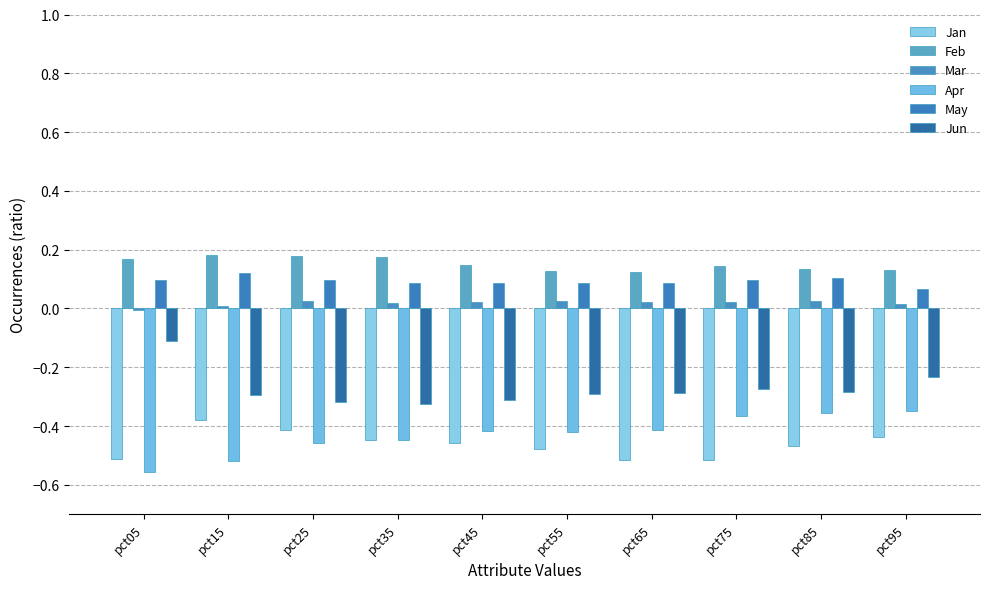

Reading left to right, list all the values displayed in this chart.

Jan: -0.5	-0.4	-0.4	-0.4	-0.5	-0.5	-0.5	-0.5	-0.5	-0.4
Feb: 0.2	0.2	0.2	0.2	0.1	0.1	0.1	0.1	0.1	0.1
Mar: -0.0	0.0	0.0	0.0	0.0	0.0	0.0	0.0	0.0	0.0
Apr: -0.6	-0.5	-0.5	-0.4	-0.4	-0.4	-0.4	-0.4	-0.4	-0.3
May: 0.1	0.1	0.1	0.1	0.1	0.1	0.1	0.1	0.1	0.1
Jun: -0.1	-0.3	-0.3	-0.3	-0.3	-0.3	-0.3	-0.3	-0.3	-0.2